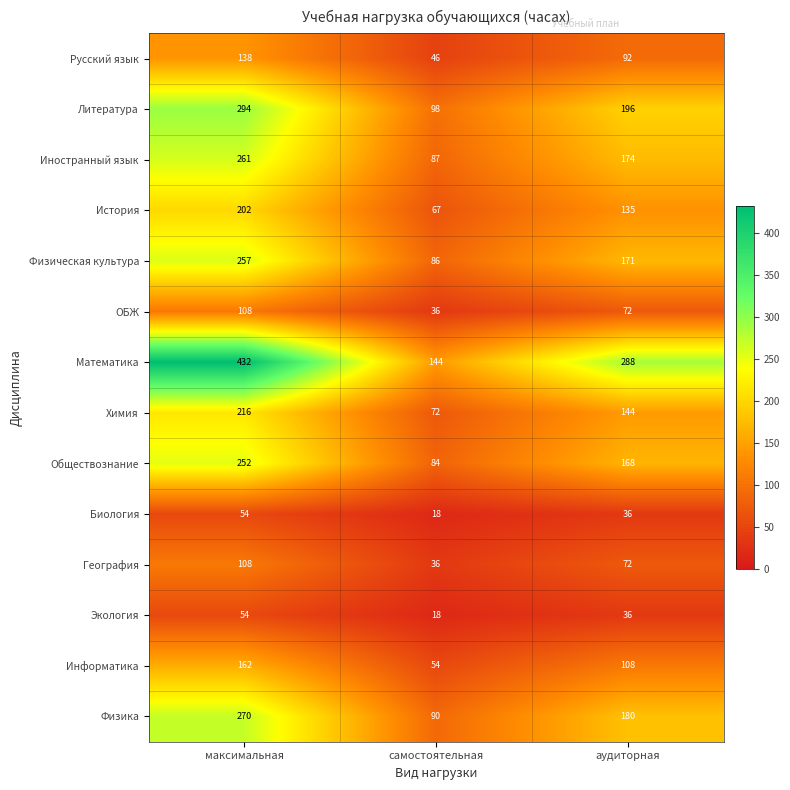

How many Иностранный язык values are between 87 and 261?

3